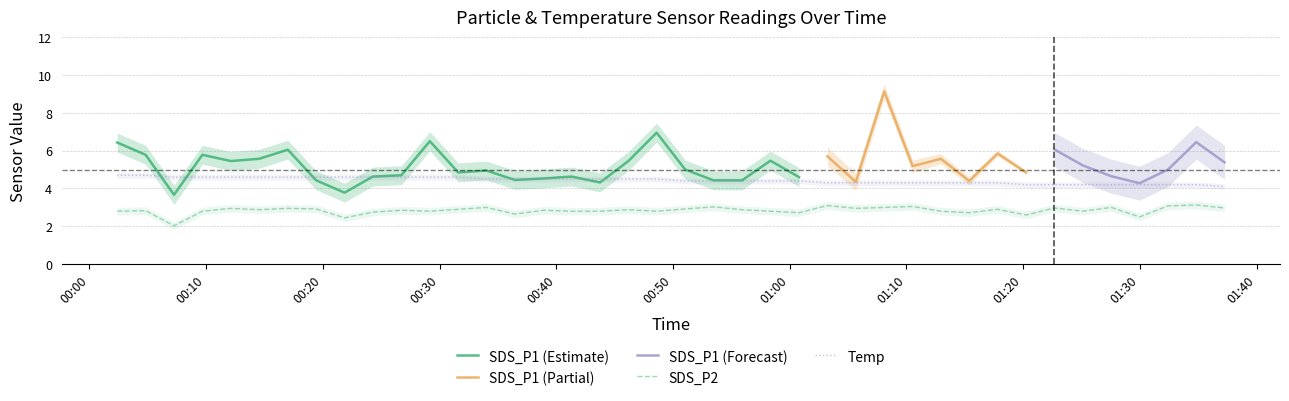

What is the label of the 37th point from the right?

2024/01/29 00:09:41